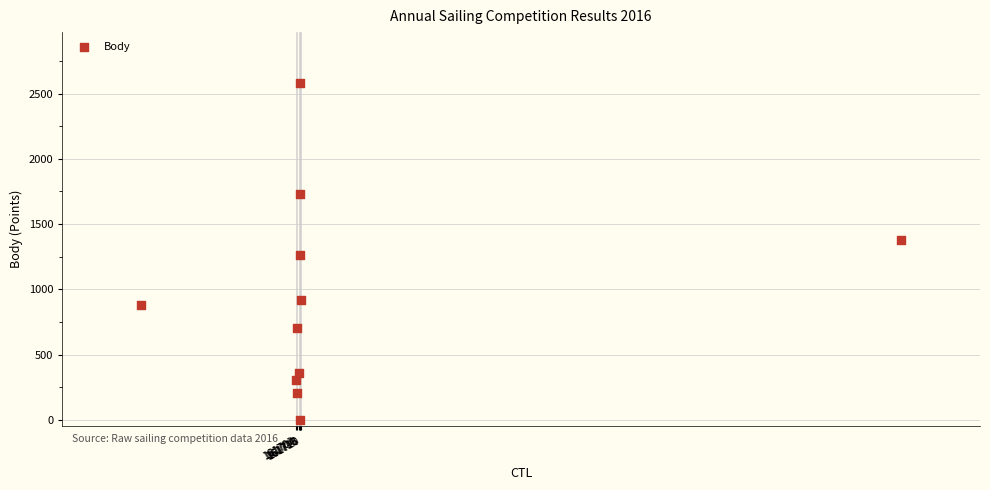

What is the average Y value?

938